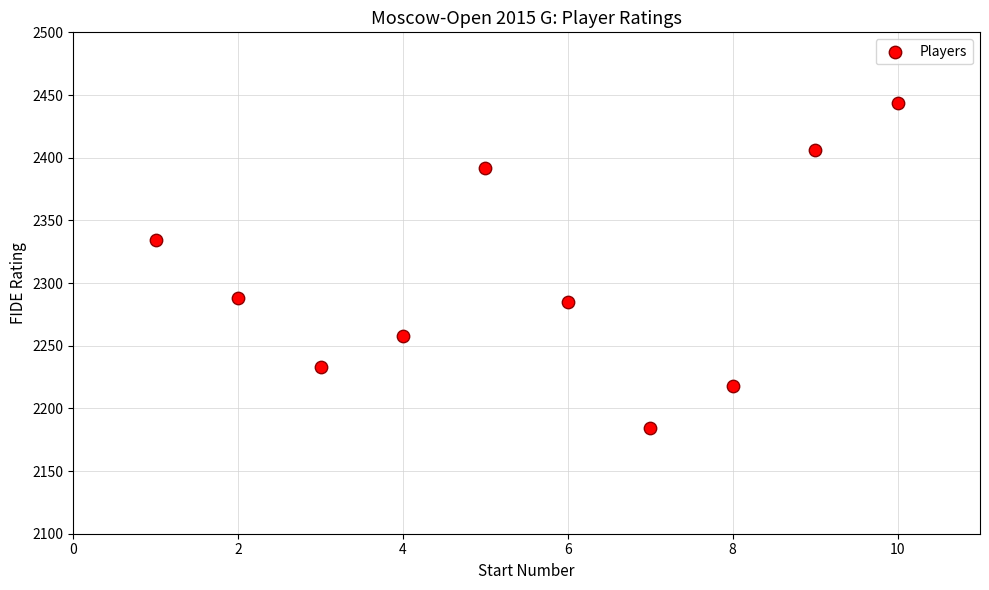

What Y value in the scatter plot is closest to 2314?

2334